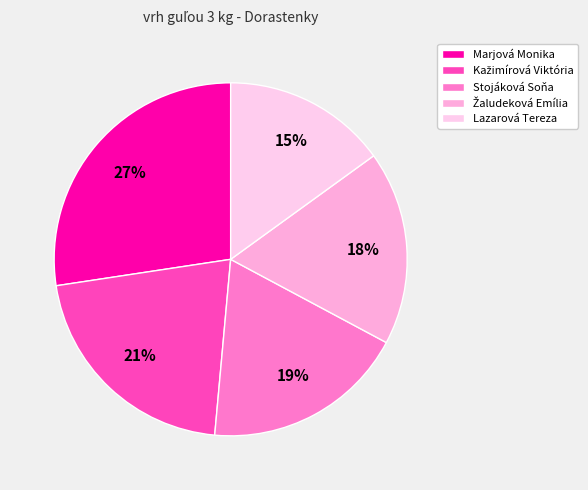

Is it true that Kažimírová Viktória is 21% of the pie?

True